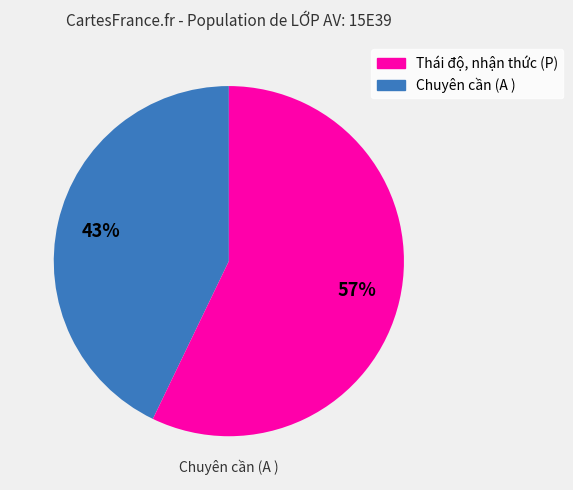

To the nearest percent, what is the difference between the largest and smallest slice percentages?

14%